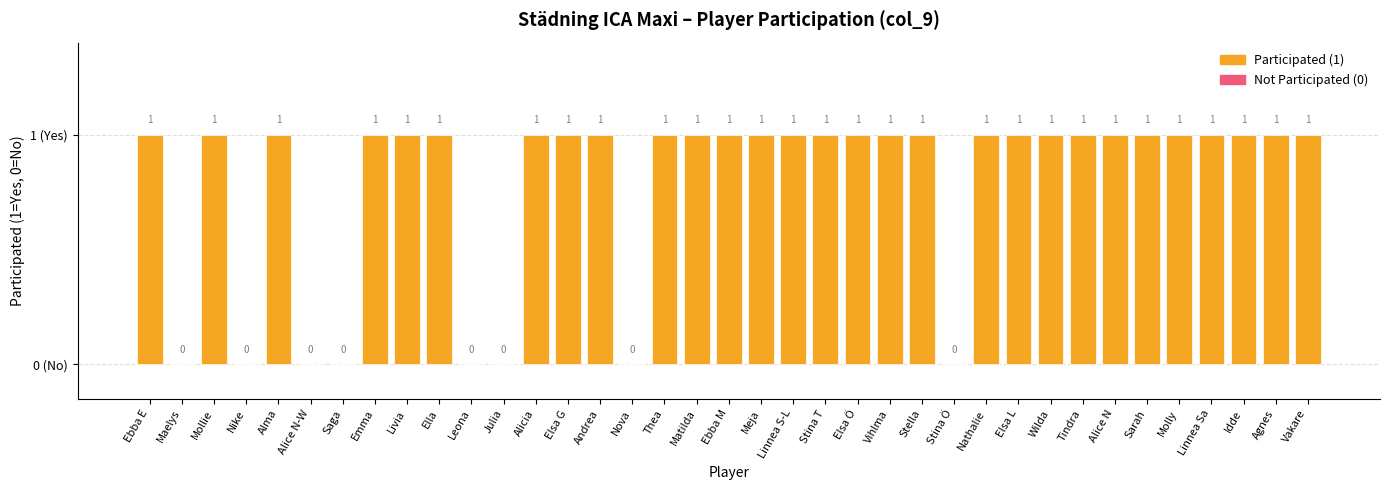

Are the bars horizontal?

No